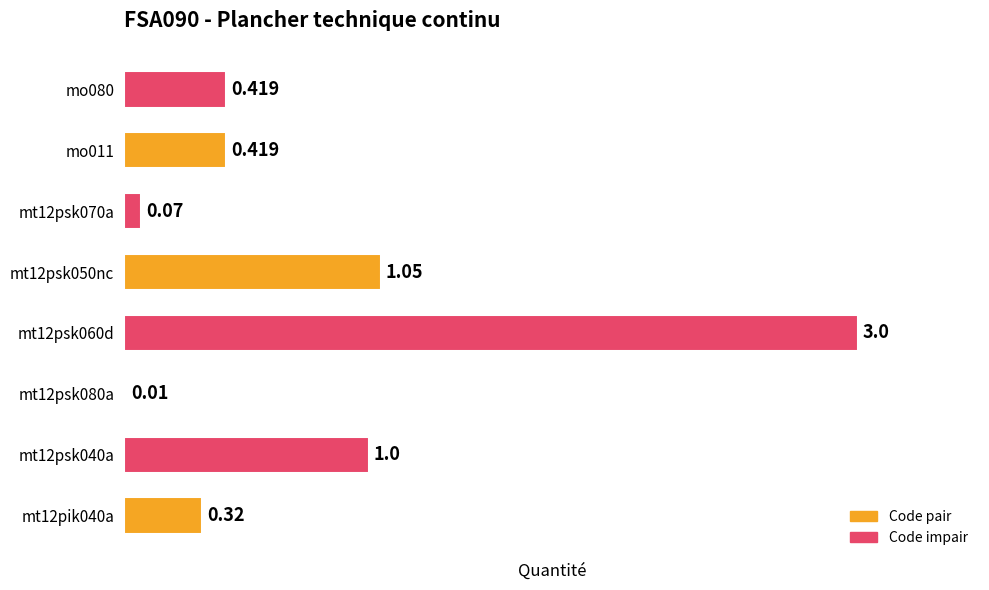

Are the bars horizontal?

Yes